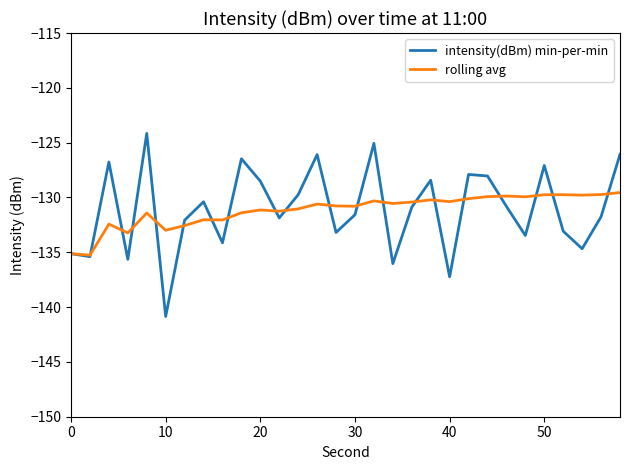

Rank the series by their maximum value, from lowest to highest.

rolling avg, intensity(dBm) min-per-min